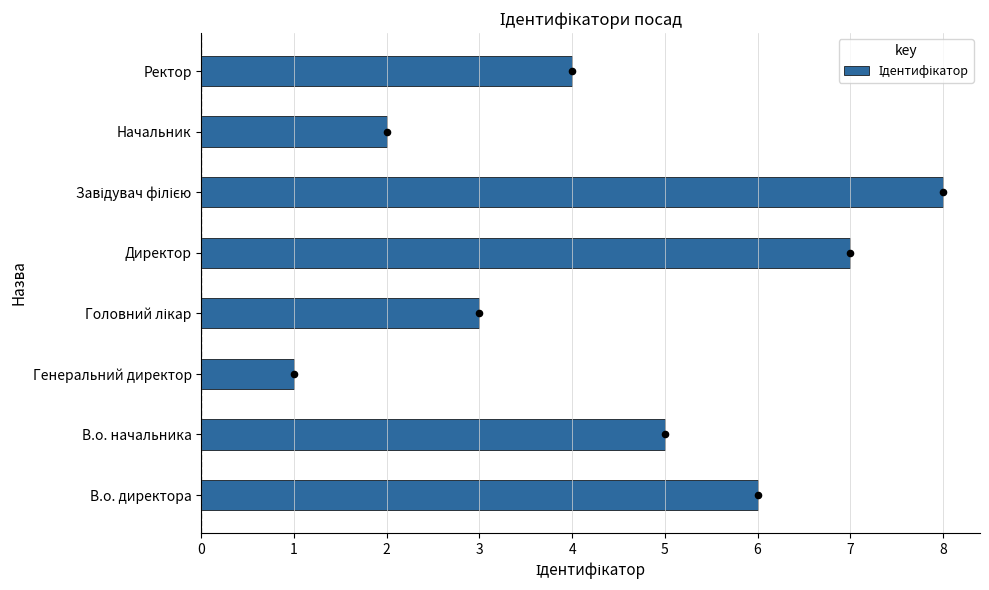

What is the ratio of the value at В.о. директора to the value at Завідувач філією?

0.8